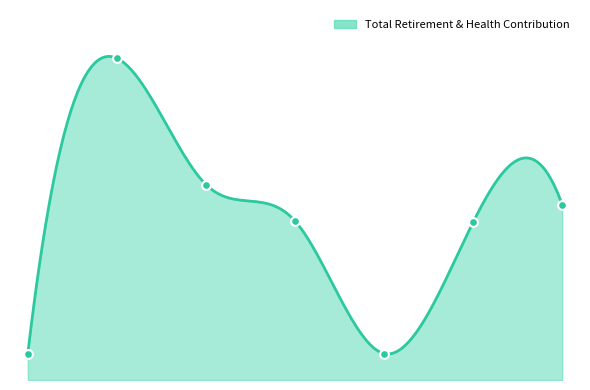

Which has a higher value, 2911.0 or 2646.0?

2646.0